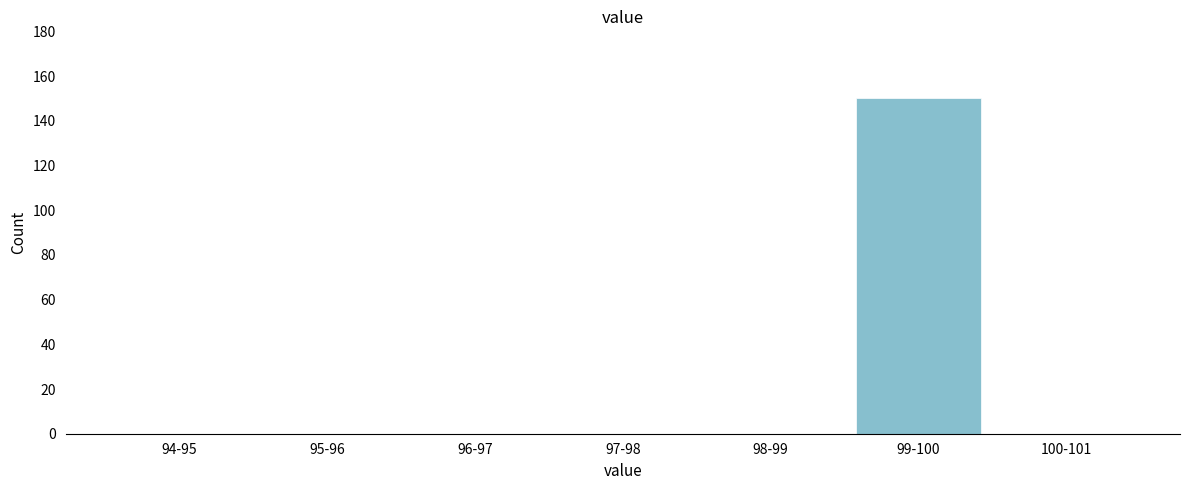

Reading right to left, what are all the values shown in this chart?

100-101=0	99-100=150	98-99=0	97-98=0	96-97=0	95-96=0	94-95=0